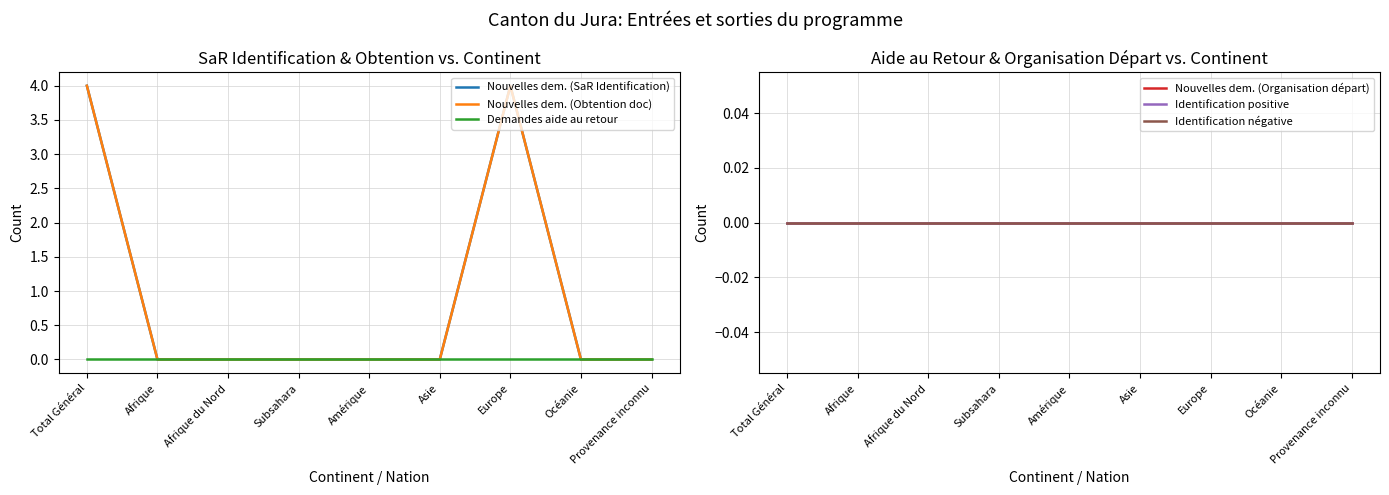

Which has a higher value, Amérique or Subsahara?

Amérique